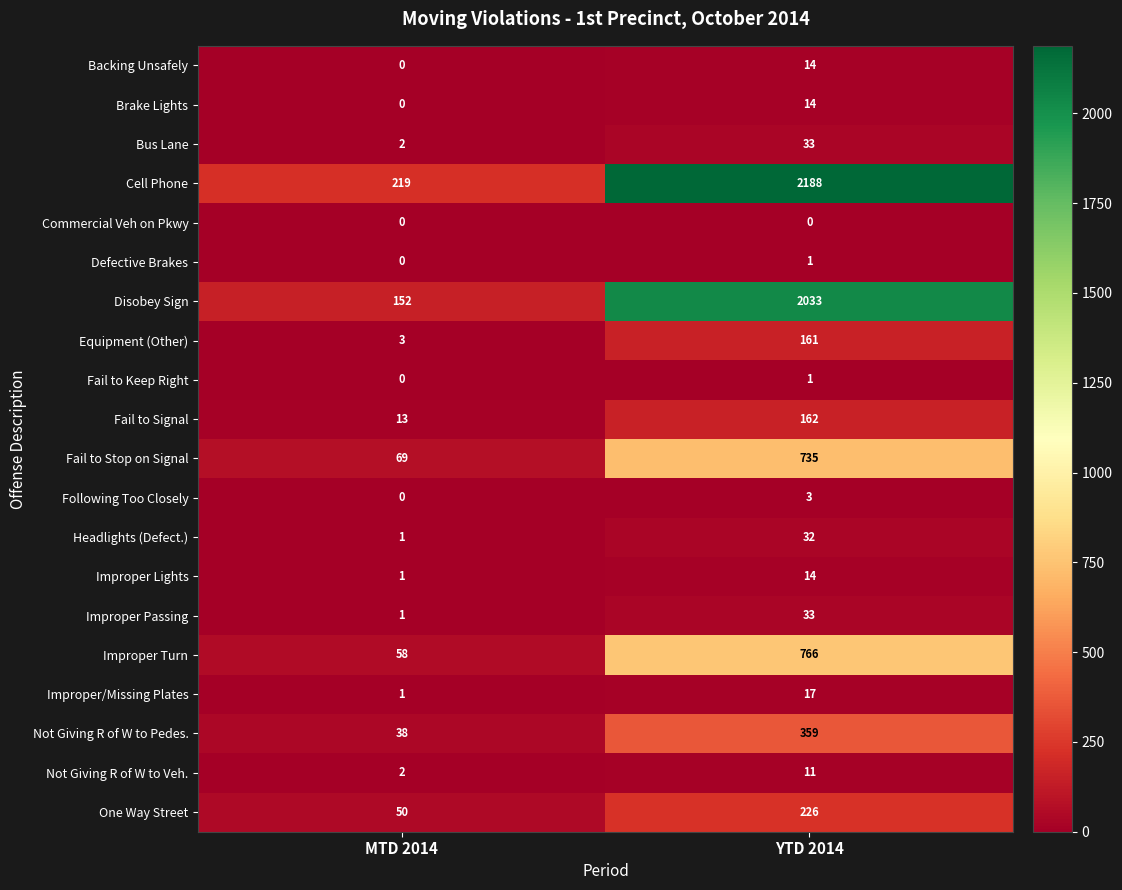

Which series has the largest range (max minus min)?

Cell Phone